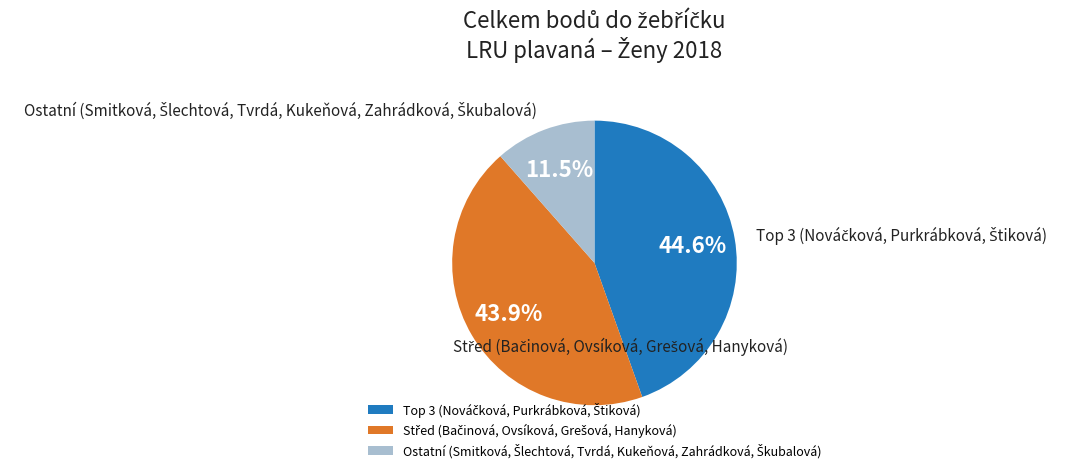

Does any single category account for the majority?

No